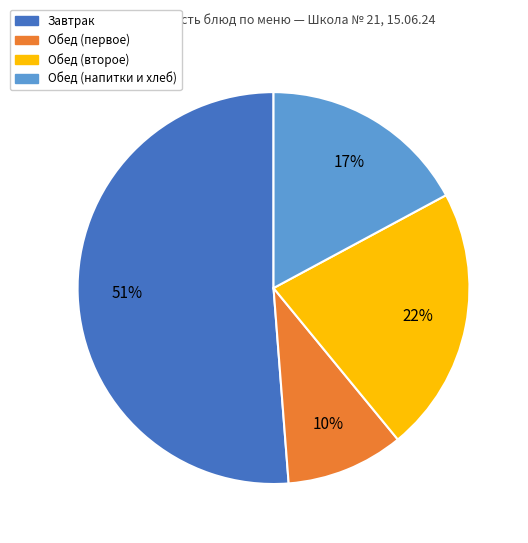

Which category has the smallest portion of the pie?

Обед (первое)